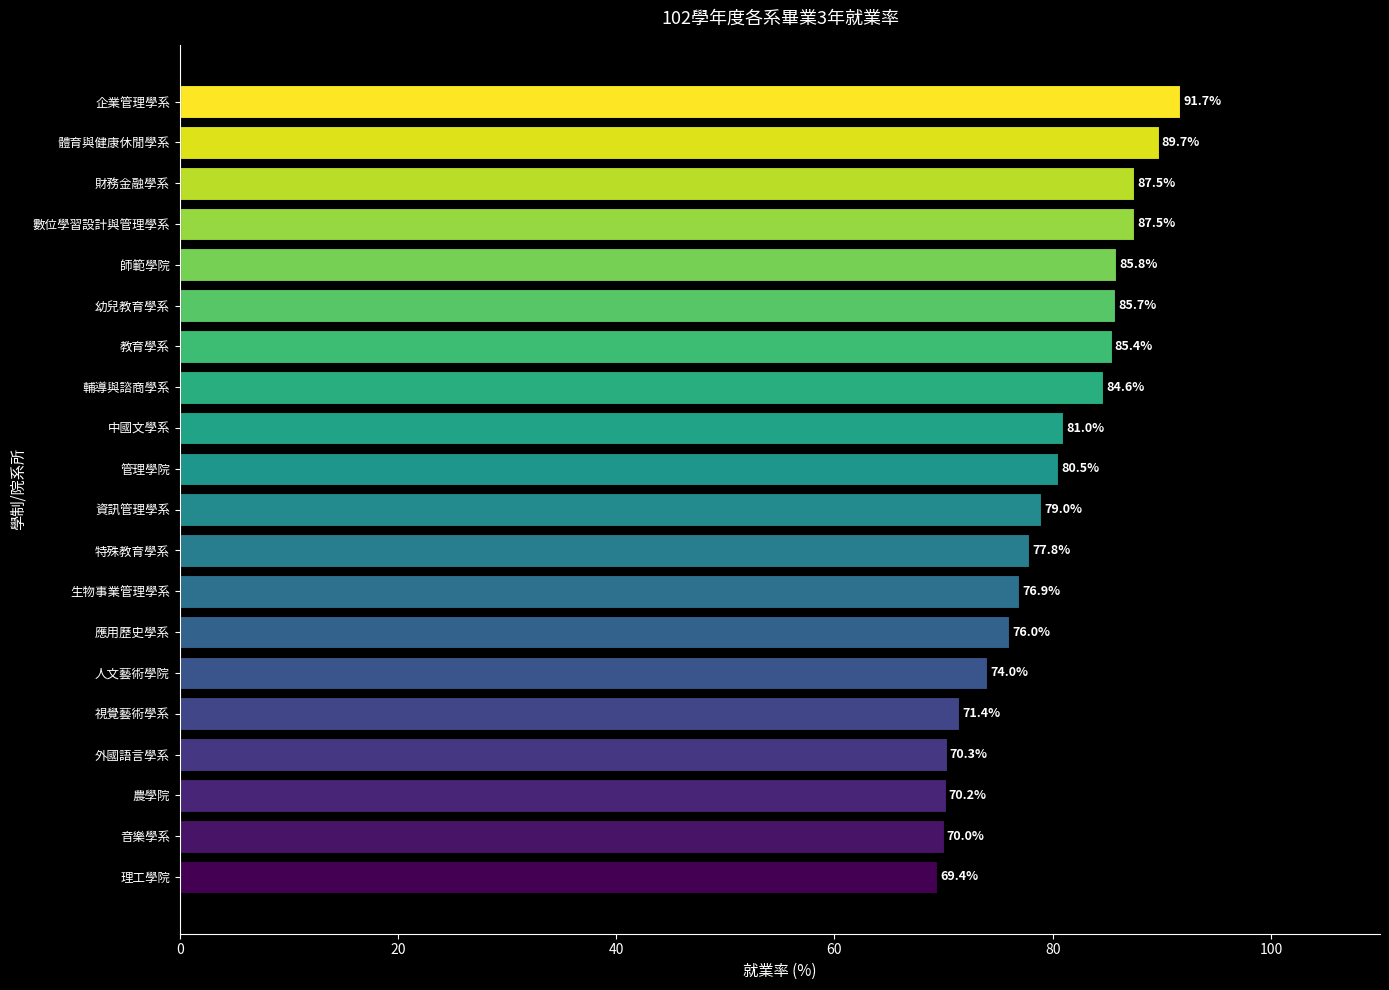

Which label corresponds to the largest value in the chart?

企業管理學系